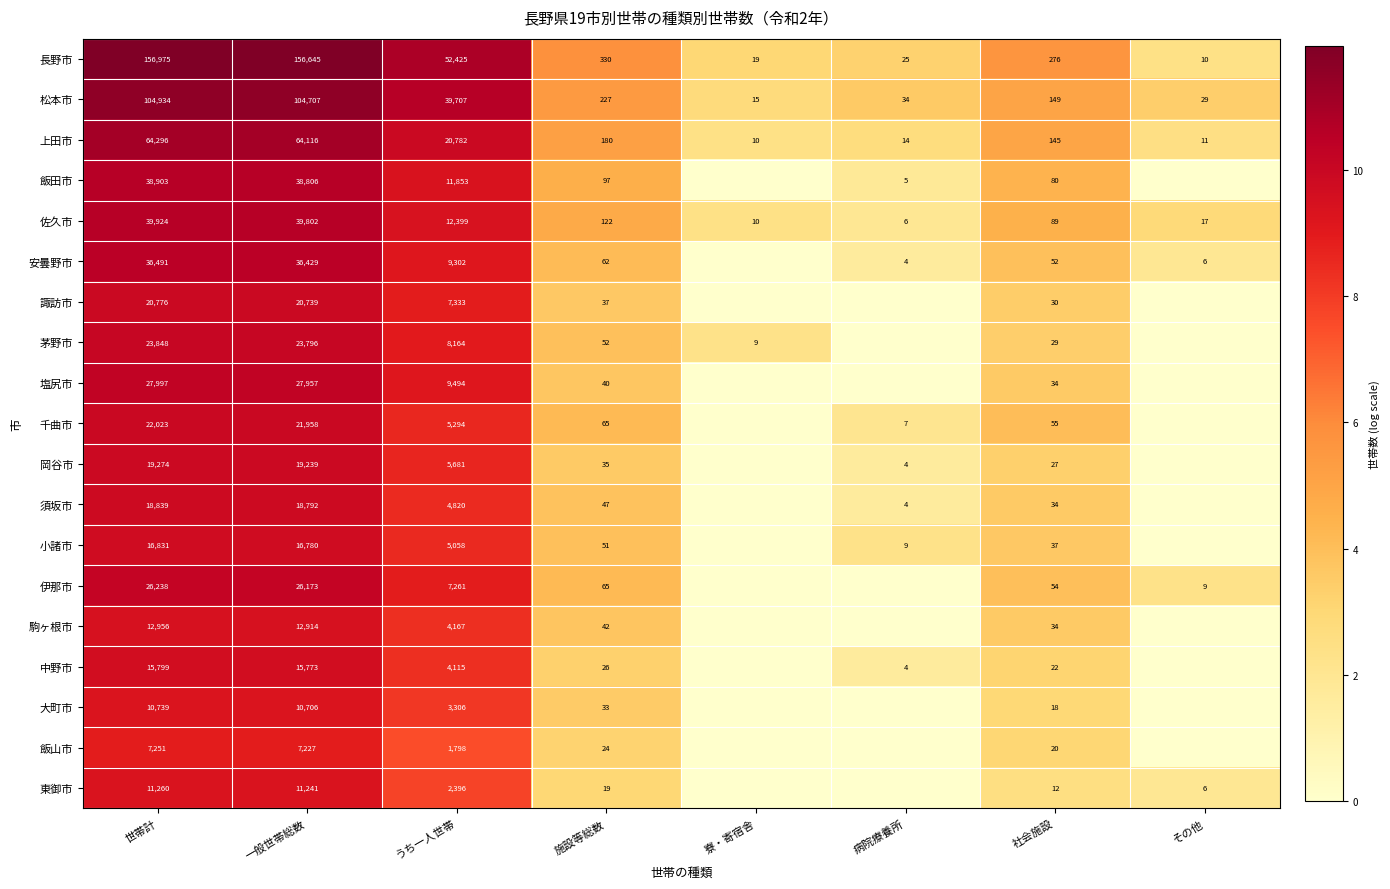

What is the average value of the 上田市 series?

18694